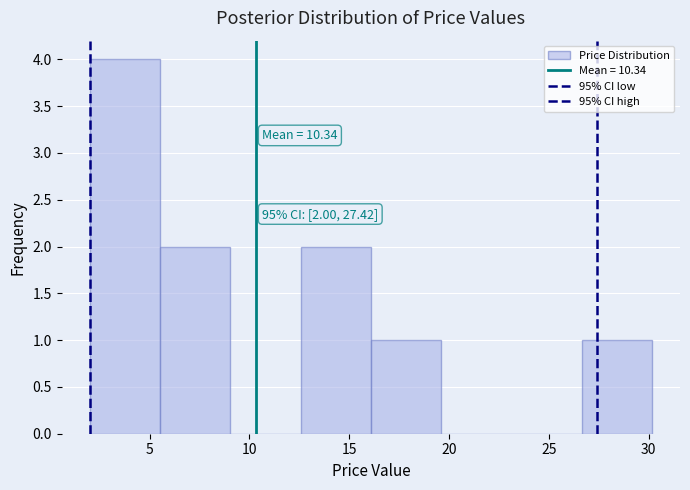

Which range on the x-axis has the tallest bar?

2.0 to 5.5